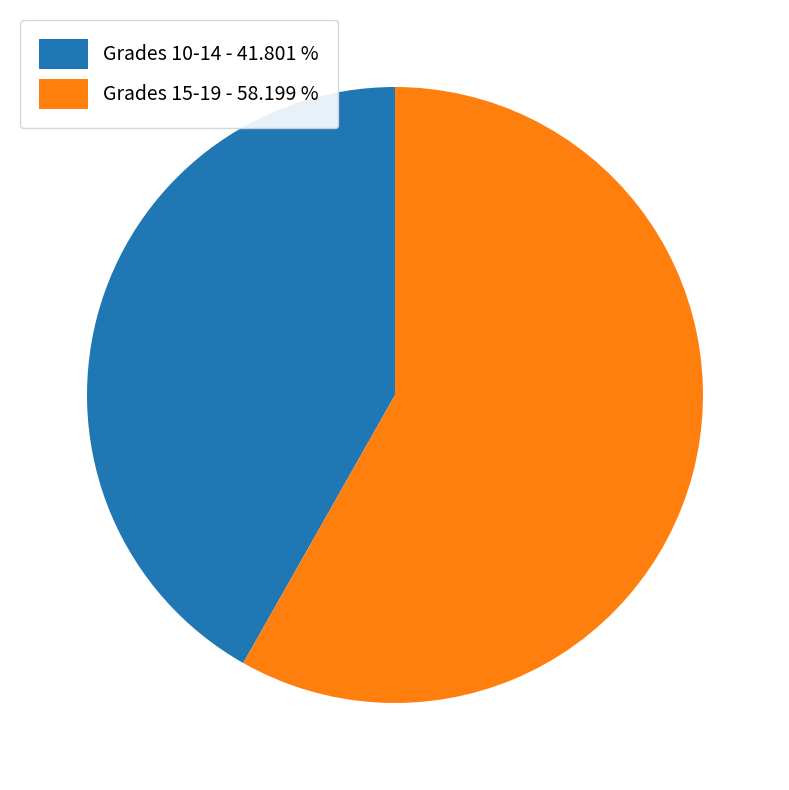

Rank the categories by value from highest to lowest.

Grades 15-19 - 58.199 %, Grades 10-14 - 41.801 %